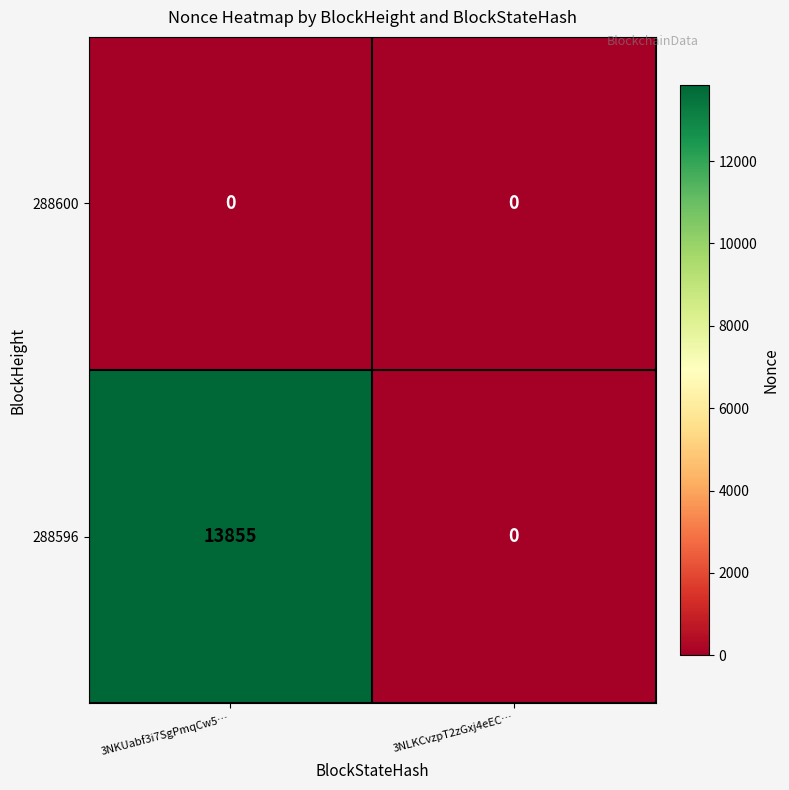

Reading left to right, extract all data points from this chart.

288600: 3NKUabf3i7SgPmqCw5…=0	3NLKCvzpT2zGxj4eEC…=0
288596: 3NKUabf3i7SgPmqCw5…=13855	3NLKCvzpT2zGxj4eEC…=0